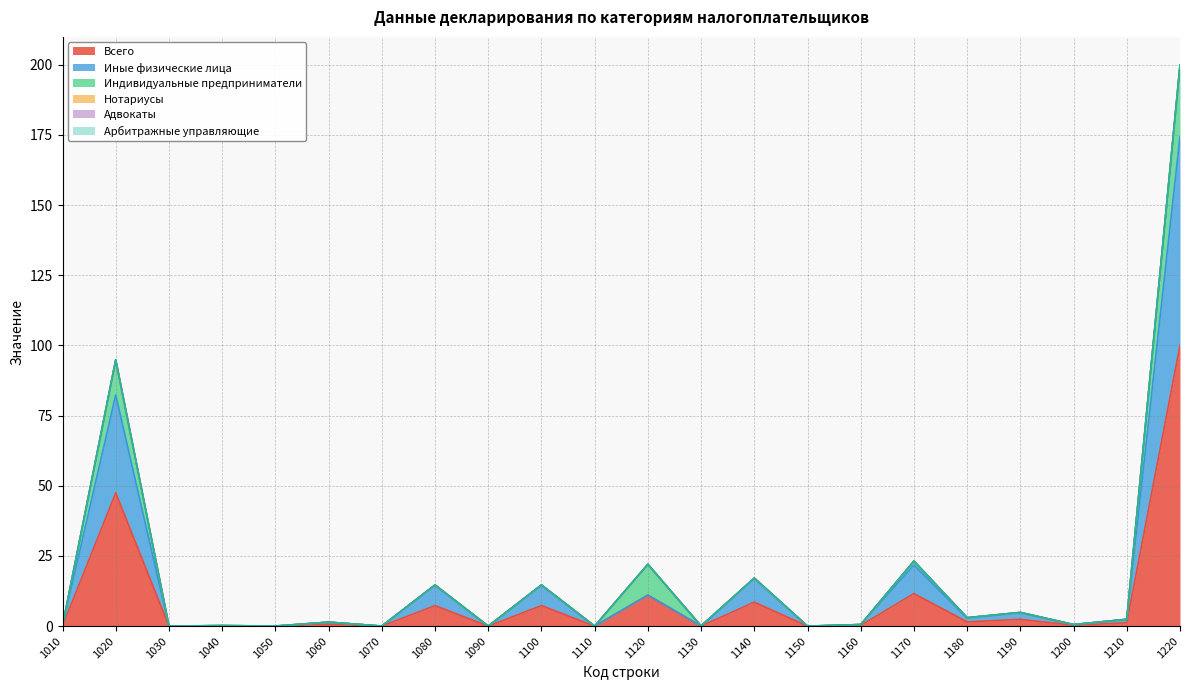

At which category is the sum across all series the highest?

1220